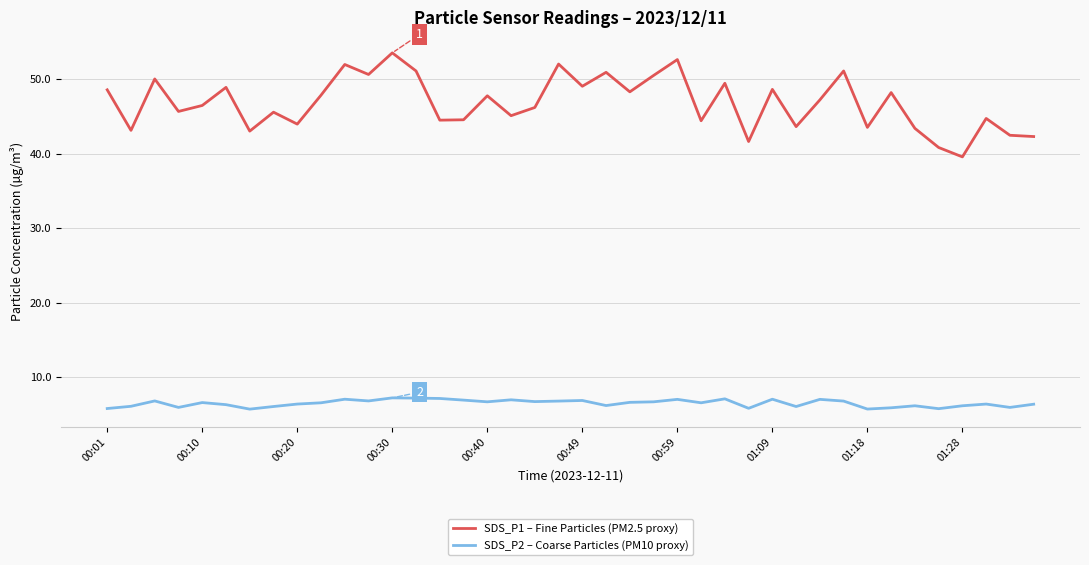

What is the greatest value displayed?

53.5